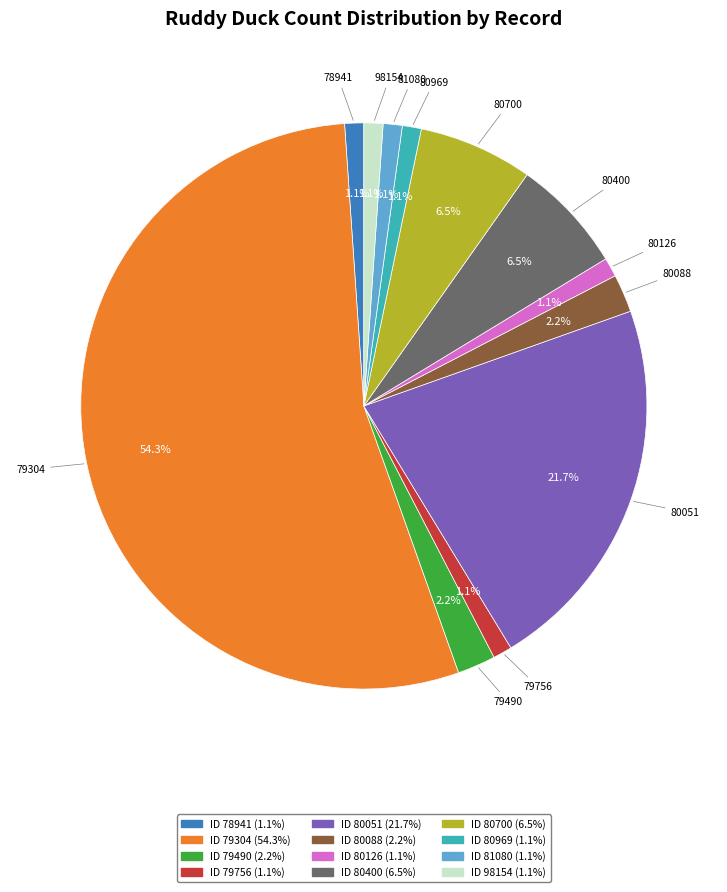

Is there a majority slice in this chart?

Yes